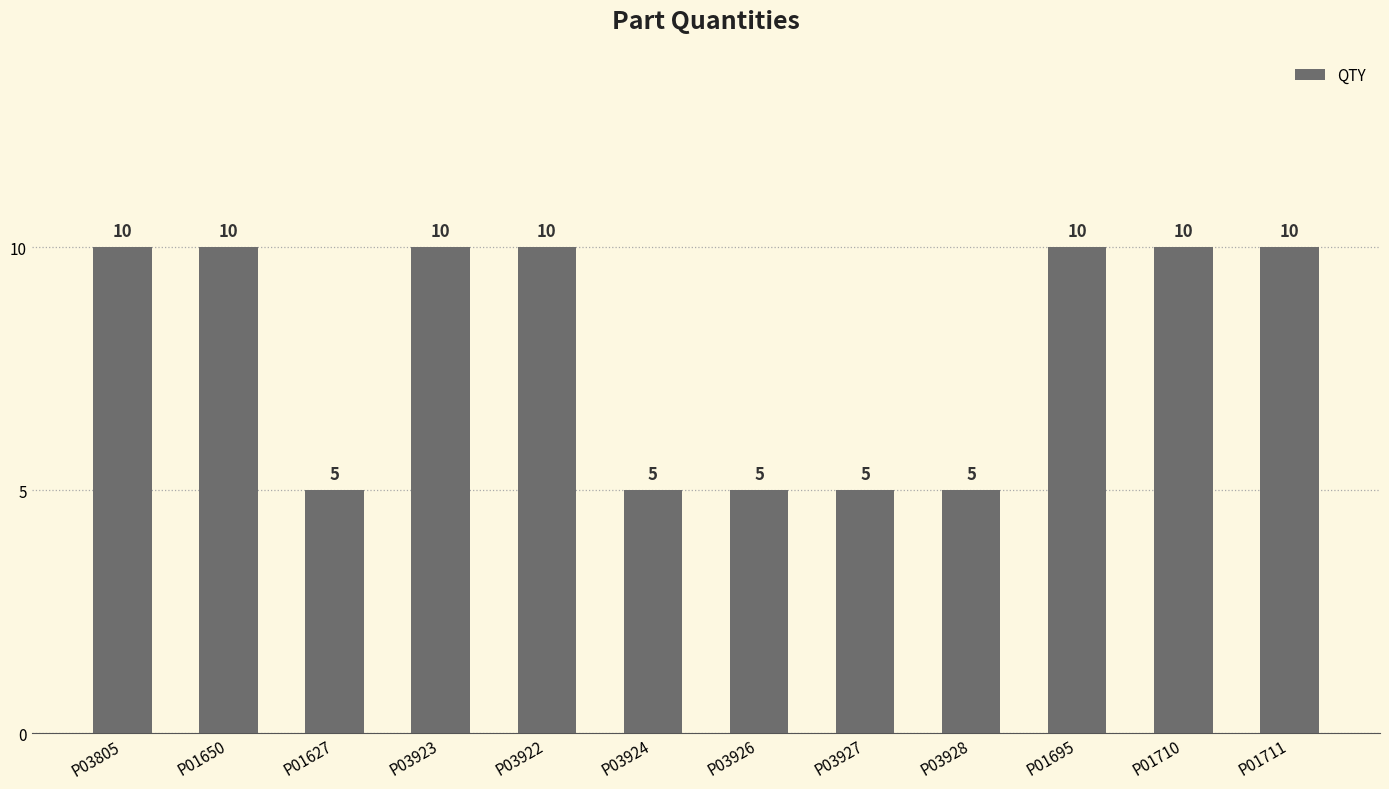

Count the values in the range 5 to 10.

12